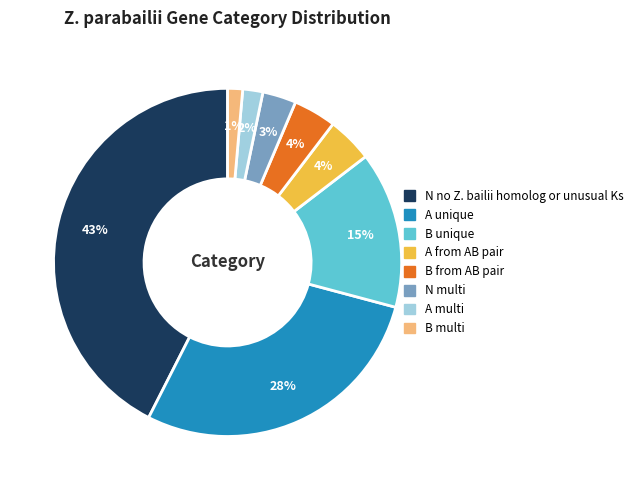

Combined, do B multi and A from AB pair account for over 50%?

No